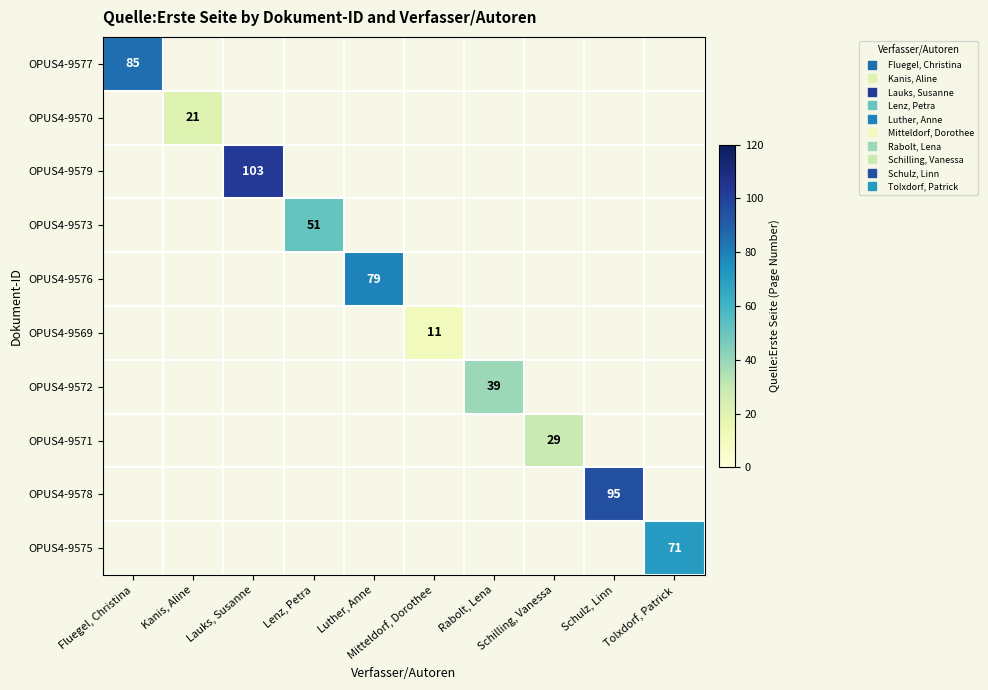

How many positive values does the OPUS4-9570 series have?

1